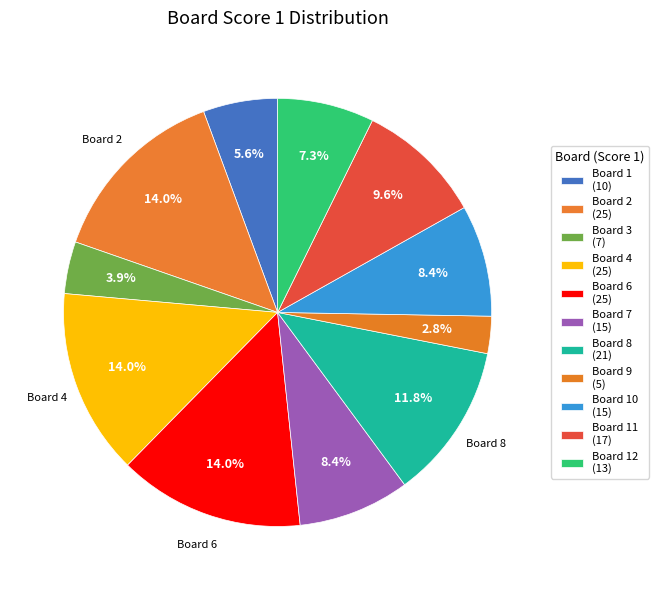

How many slices are in this pie chart?

11